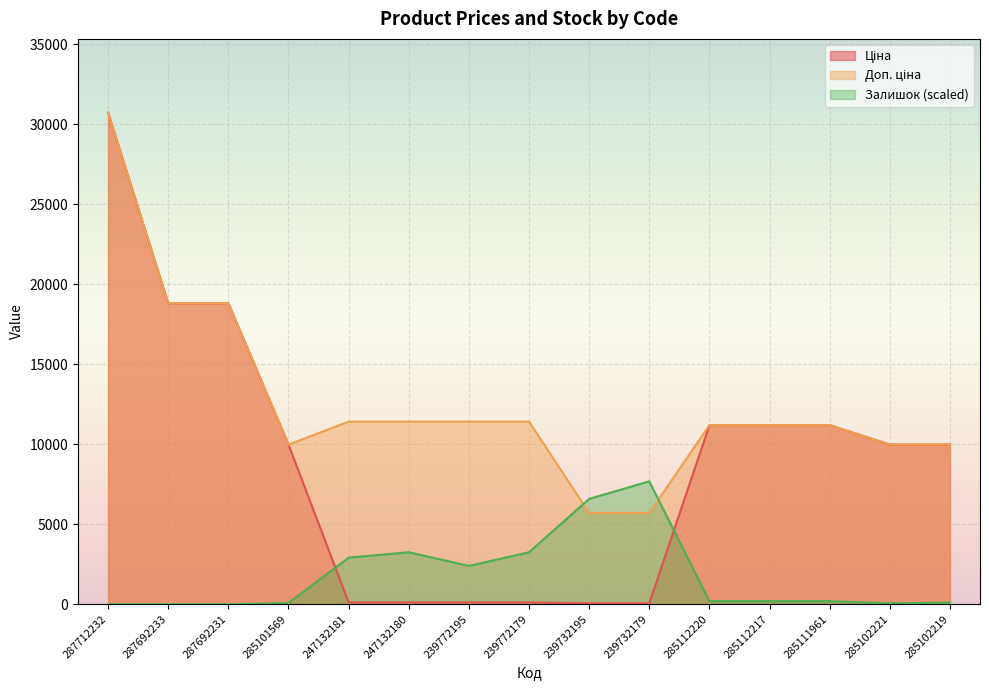

How many lines are shown in the chart?

3